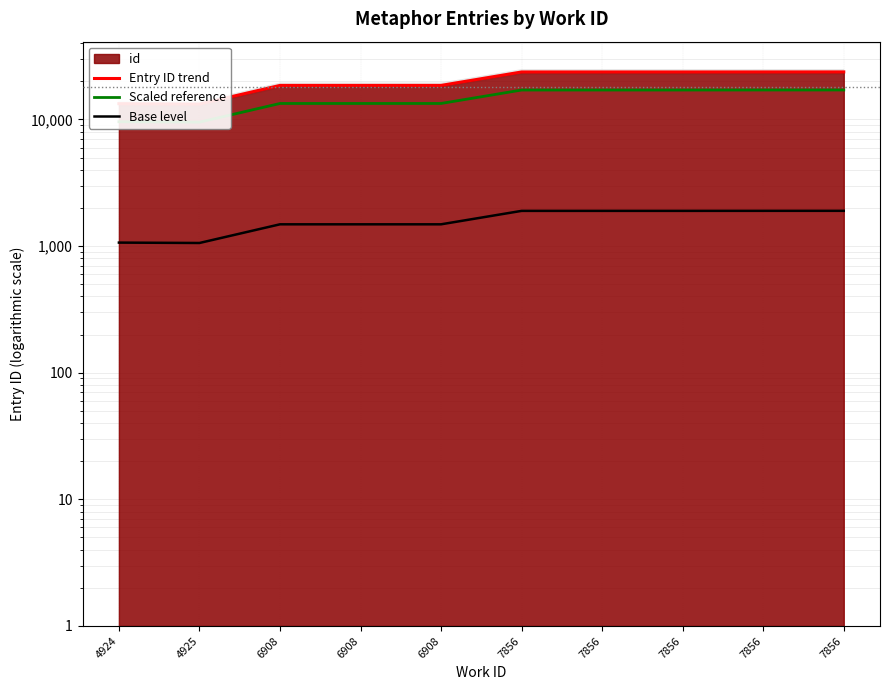

True or false: Scaled reference has more than 0 interior local peaks.

False